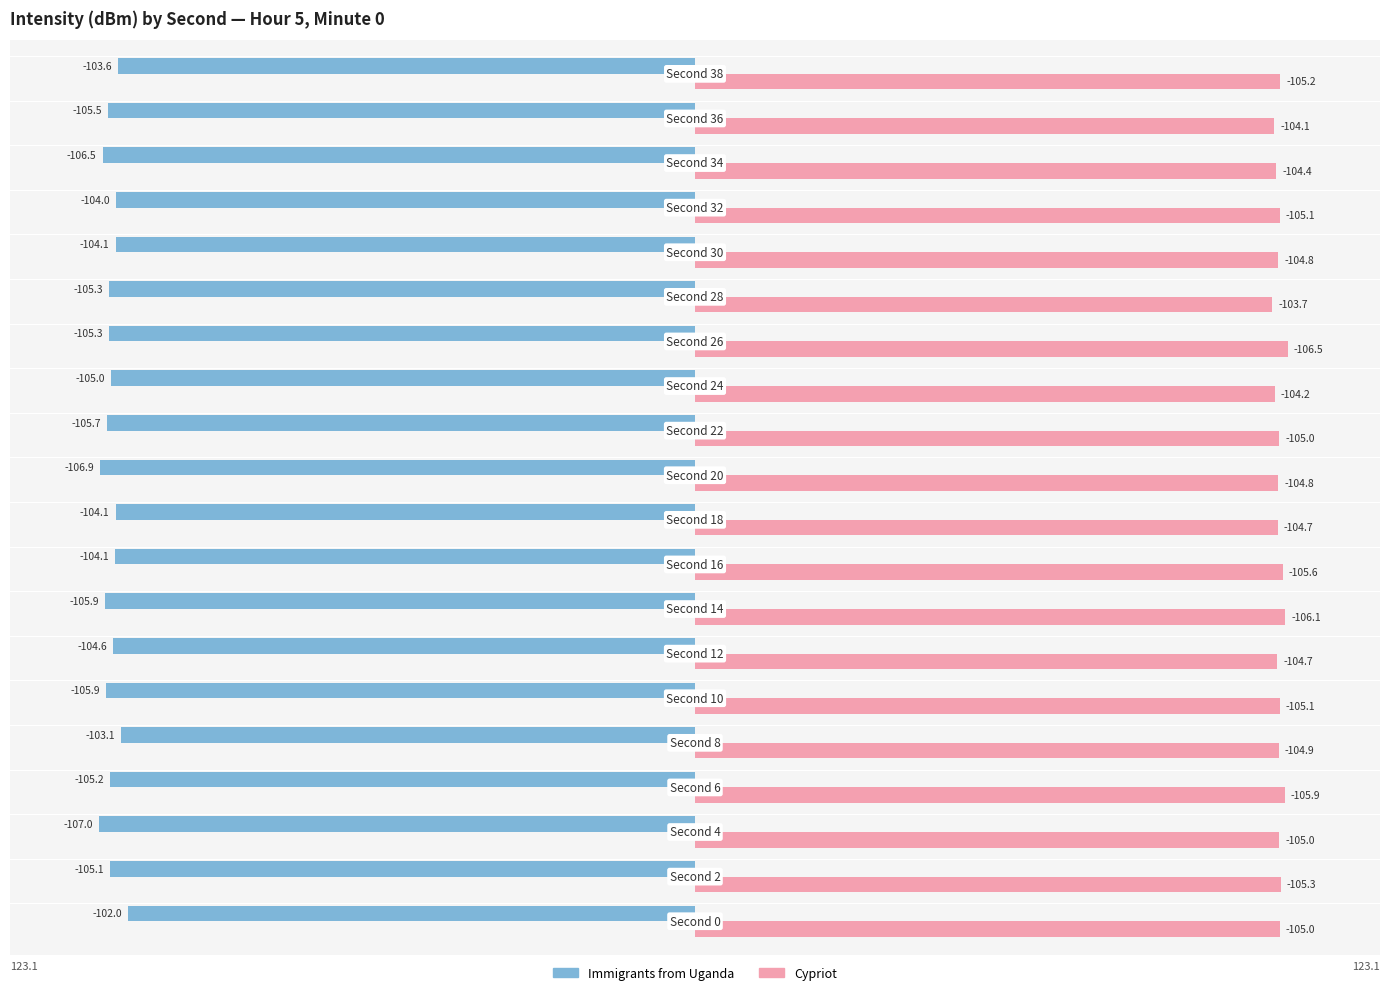

Which series has the widest spread of values?

Immigrants from Uganda